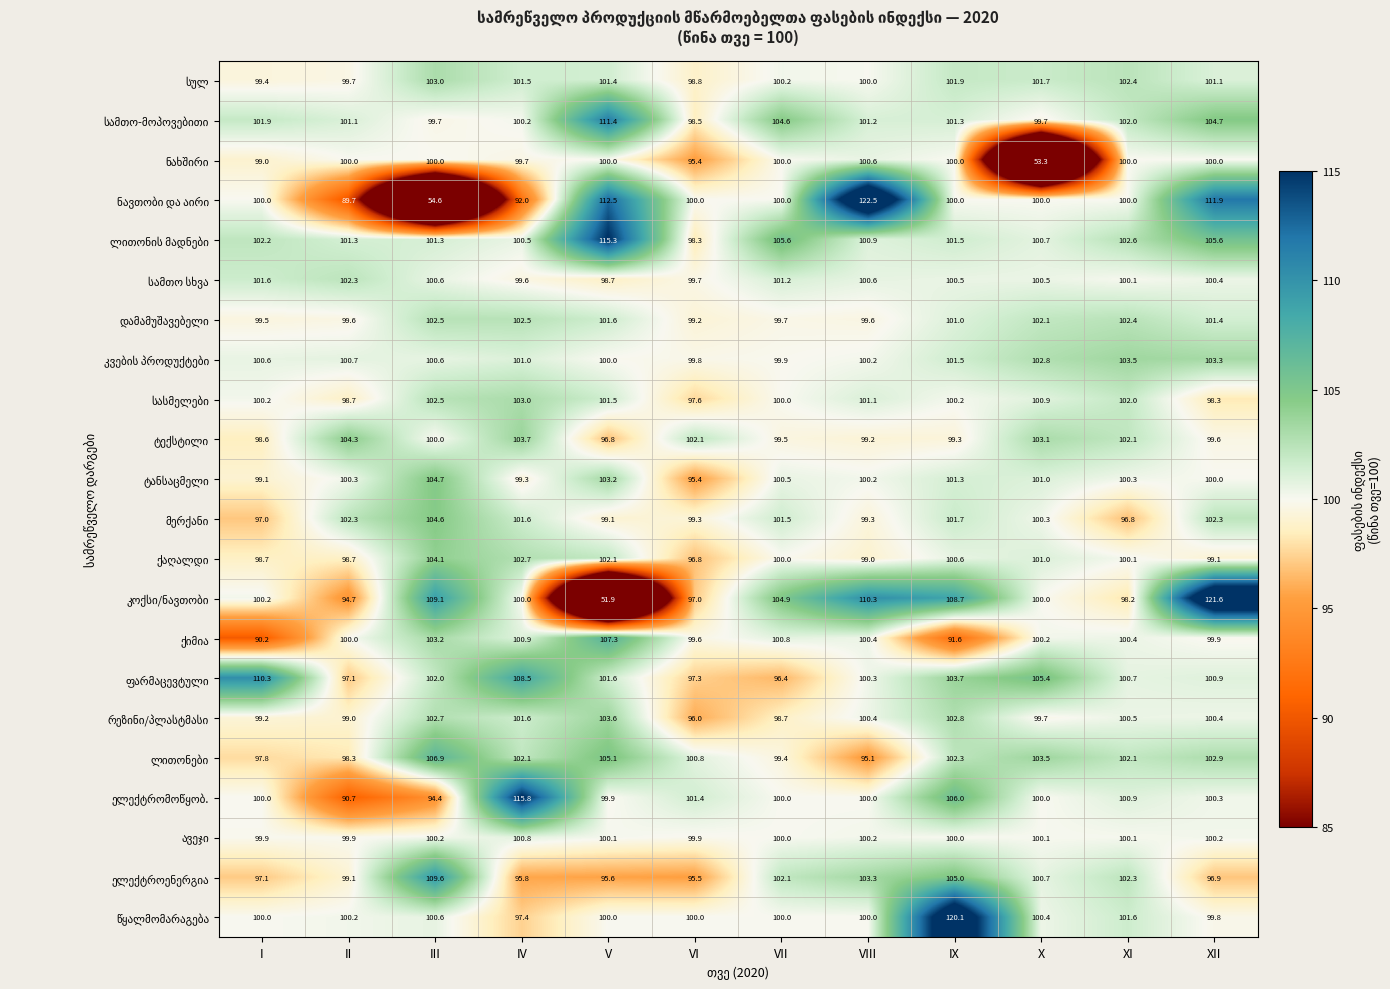

At how many categories does at least one series exceed 105?

9